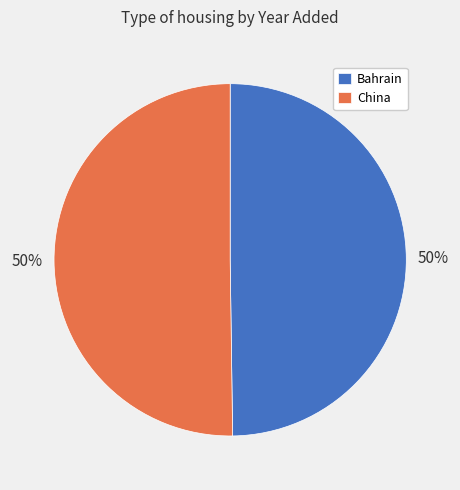

Count the number of slices in the pie.

2